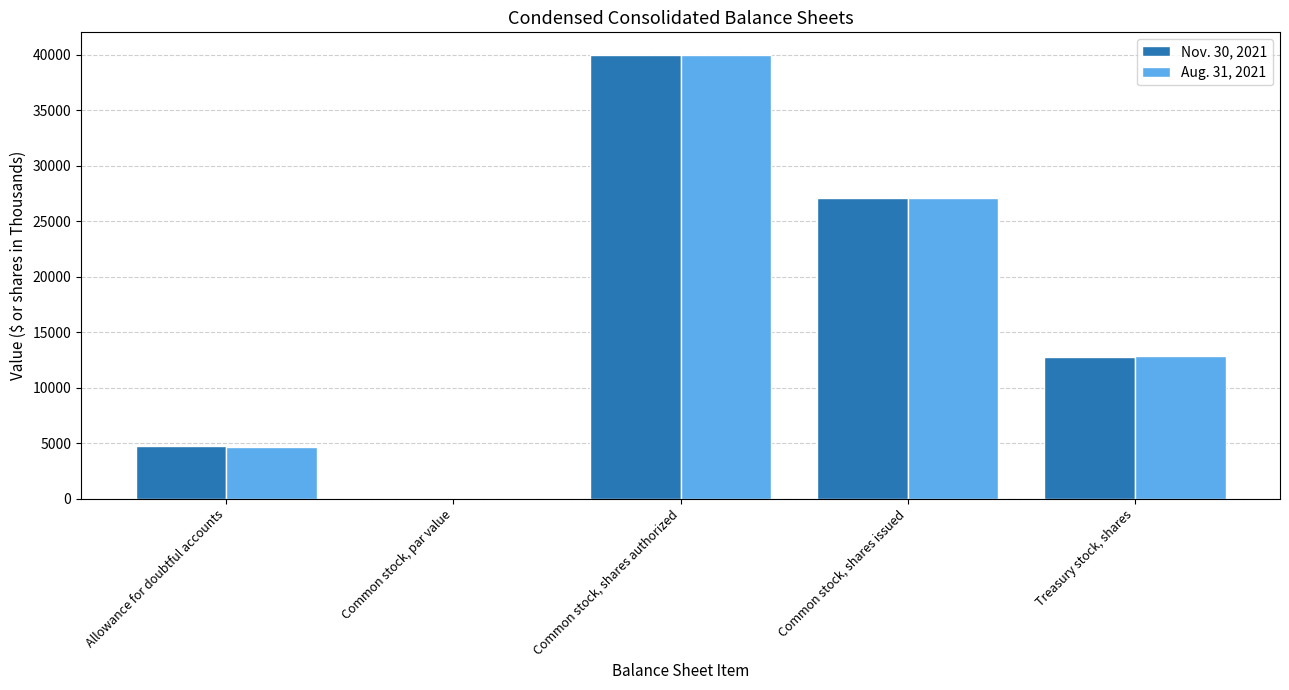

How many groups of bars are there?

5